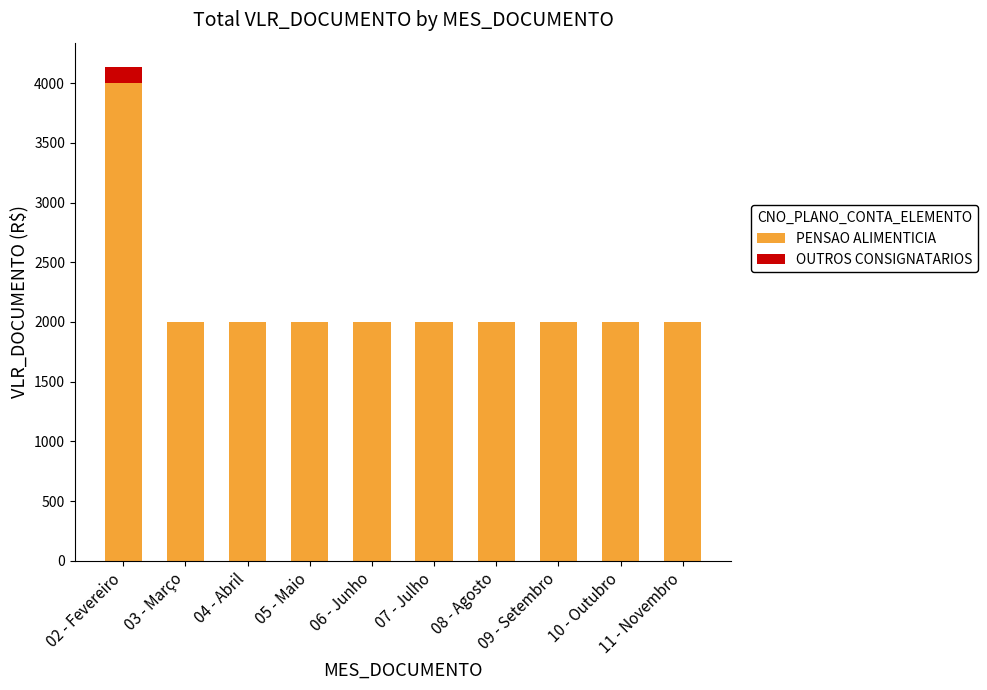

Are the bars horizontal?

No